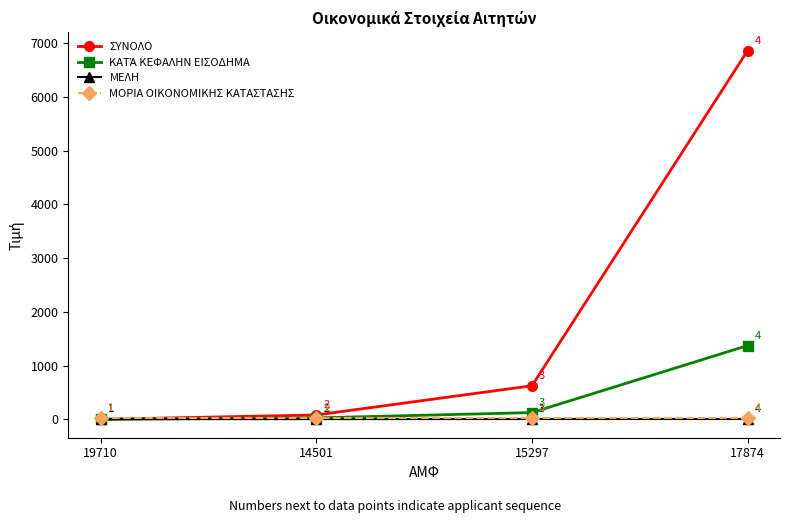

Where is ΣΥΝΟΛΟ nearest to the value 3430?

15297